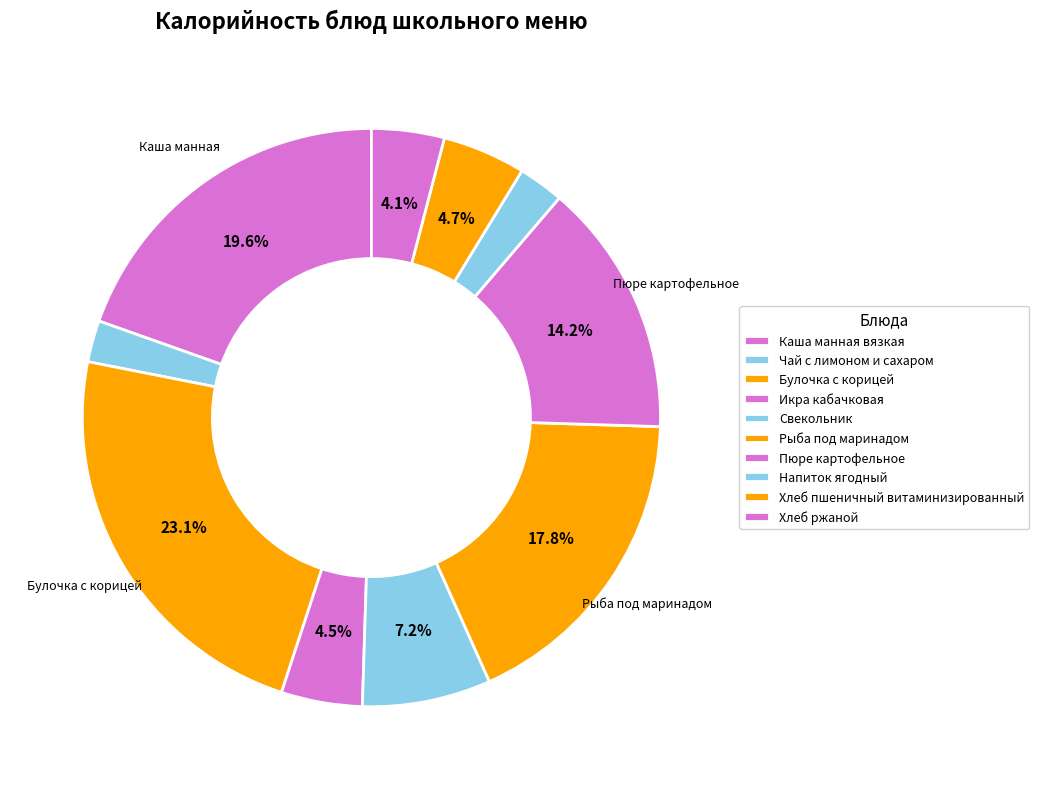

To the nearest percent, what is the average slice percentage?

10%